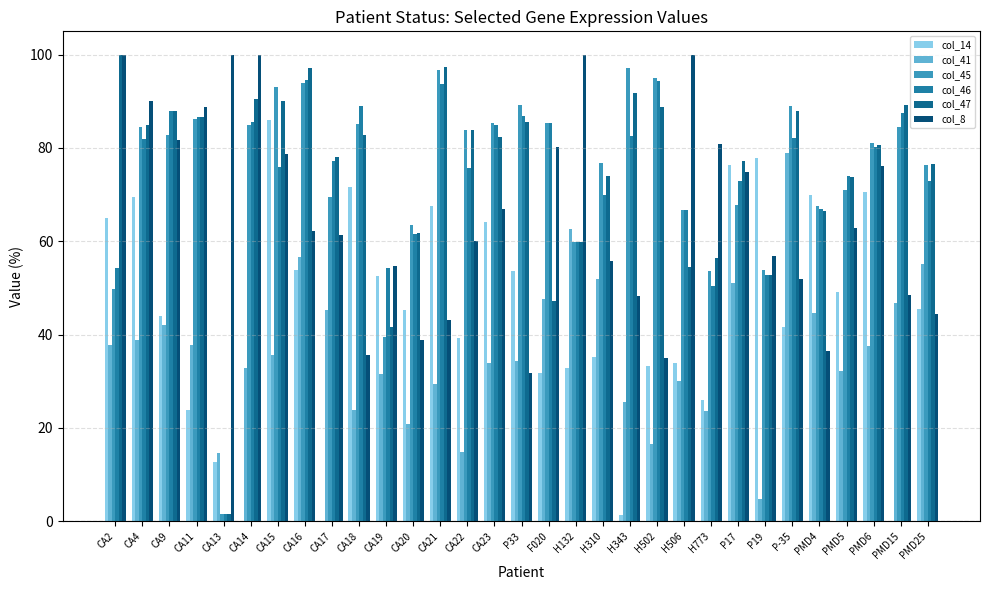

What is the spread (max minus min) of values at P19?

73.1